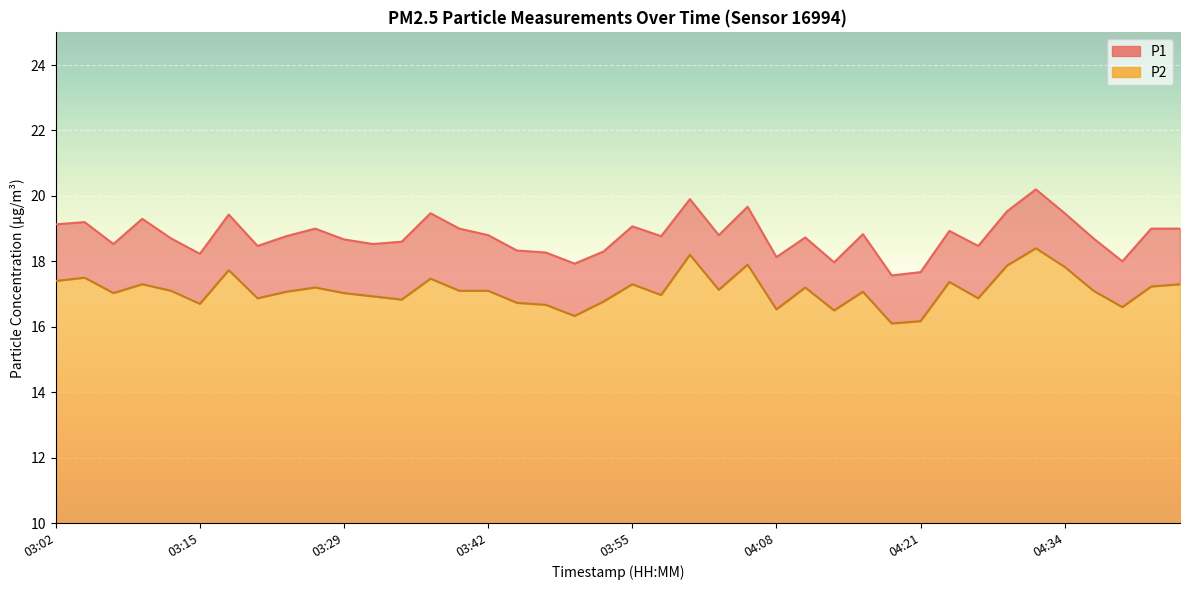

At which category does the chart reach its minimum across all series?

04:18